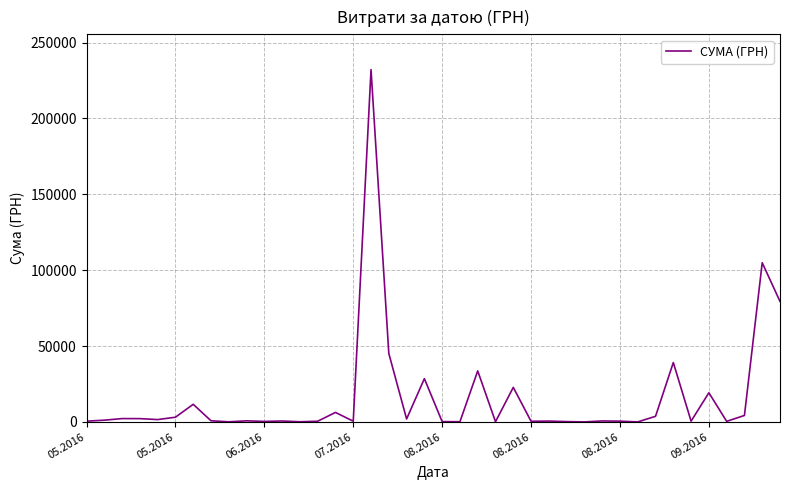

What is the difference between the maximum and minimum values?

232162.2